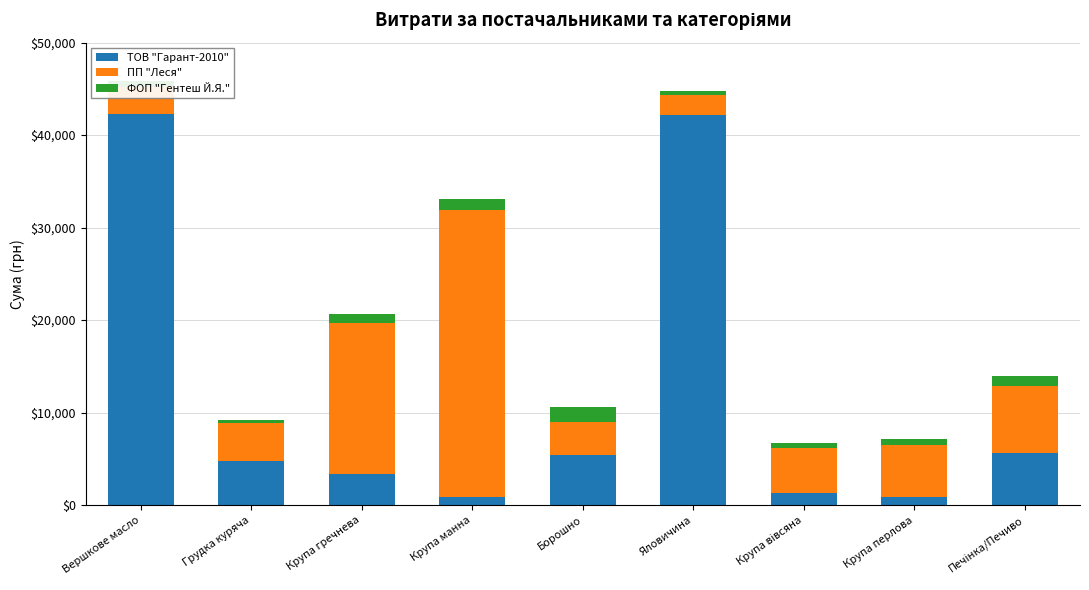

What is the difference between the second highest and minimum values in the ТОВ "Гарант-2010" series?

41348.3